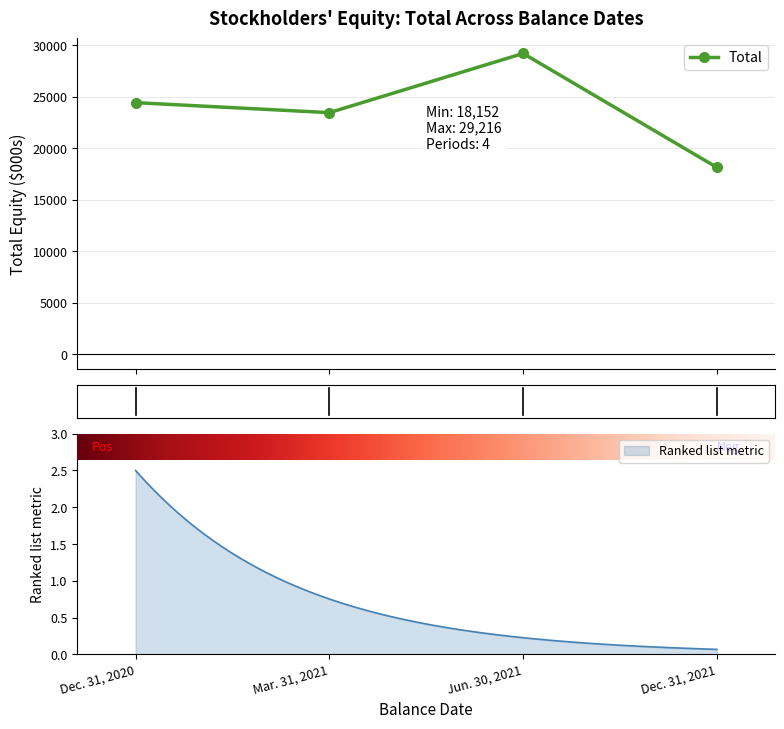

True or false: the data shows 11190 at Dec. 31, 2020.

False